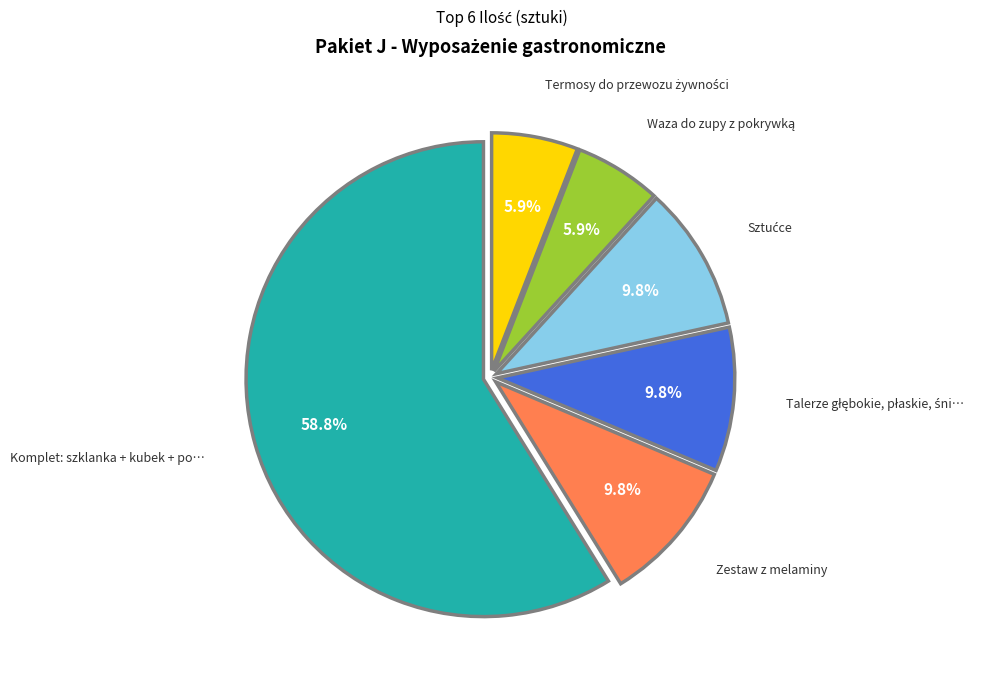

Is there a majority slice in this chart?

Yes